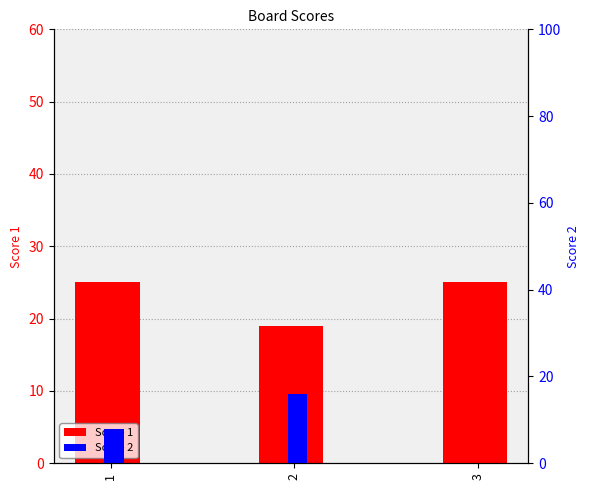

The Score 1 series shows 34 at 1. True or false?

False